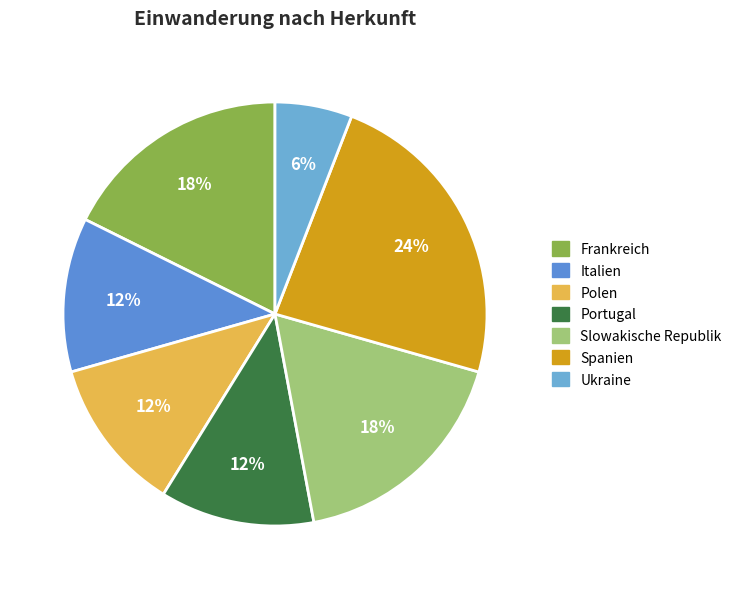

Which slice is the largest?

Spanien